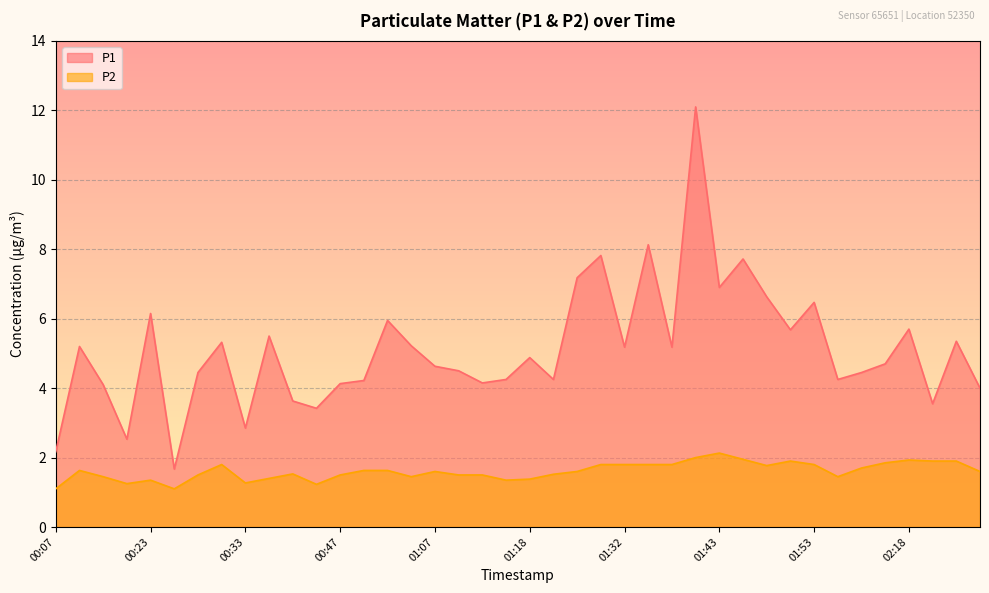

What is the average value of the P2 series?

1.6